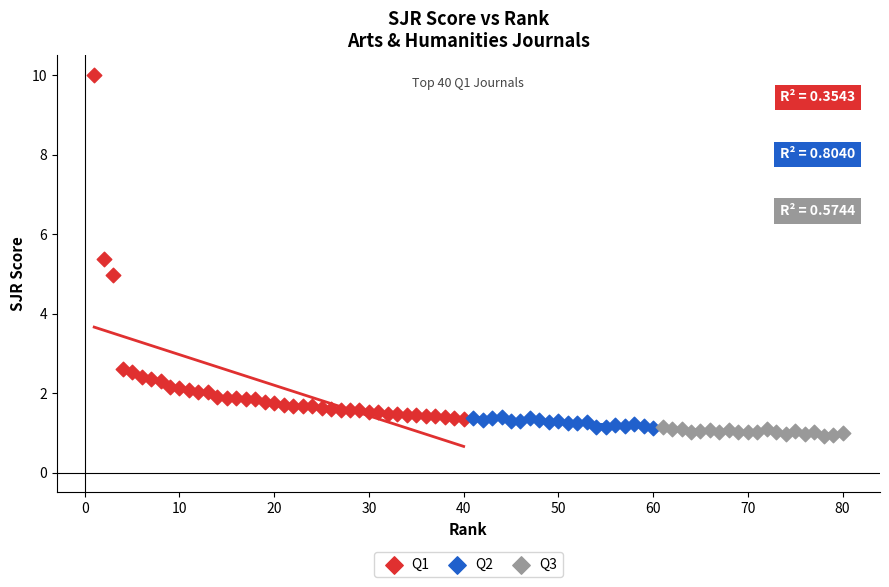

Which series contains the highest Y value?

Q1